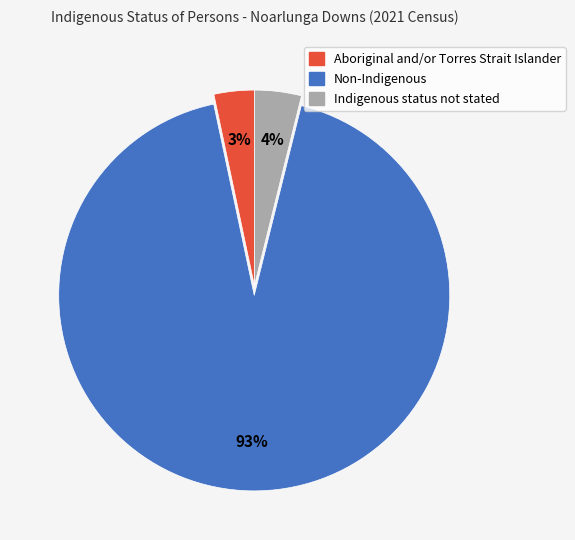

Is the sum of Non-Indigenous and Aboriginal and/or Torres Strait Islander greater than half?

Yes